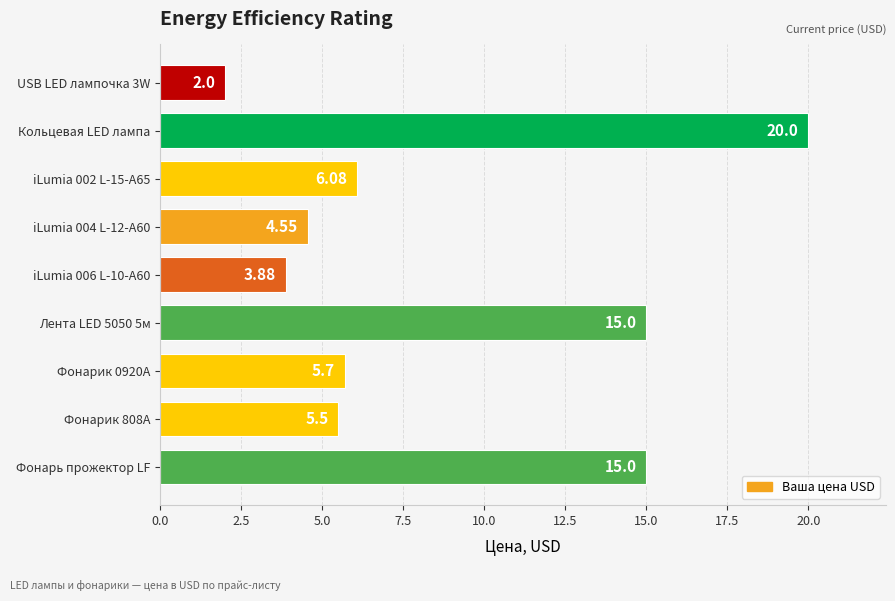

Which has a higher value, Фонарик 808A or iLumia 004 L-12-A60?

Фонарик 808A